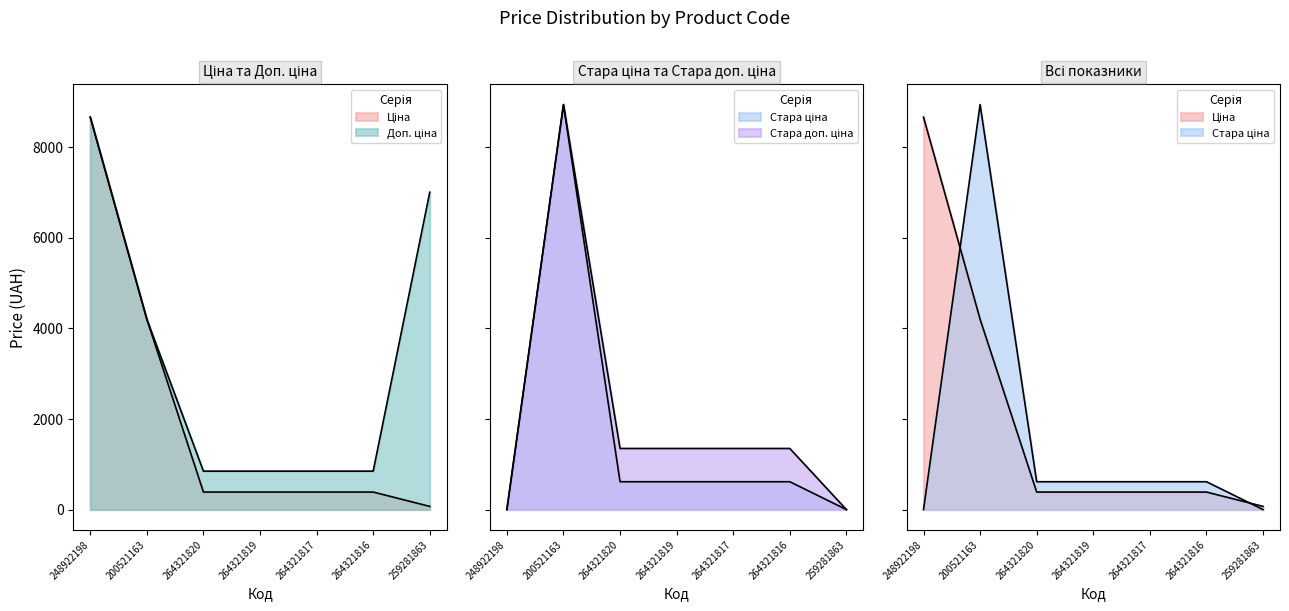

Does the chart have visible grid lines?

No